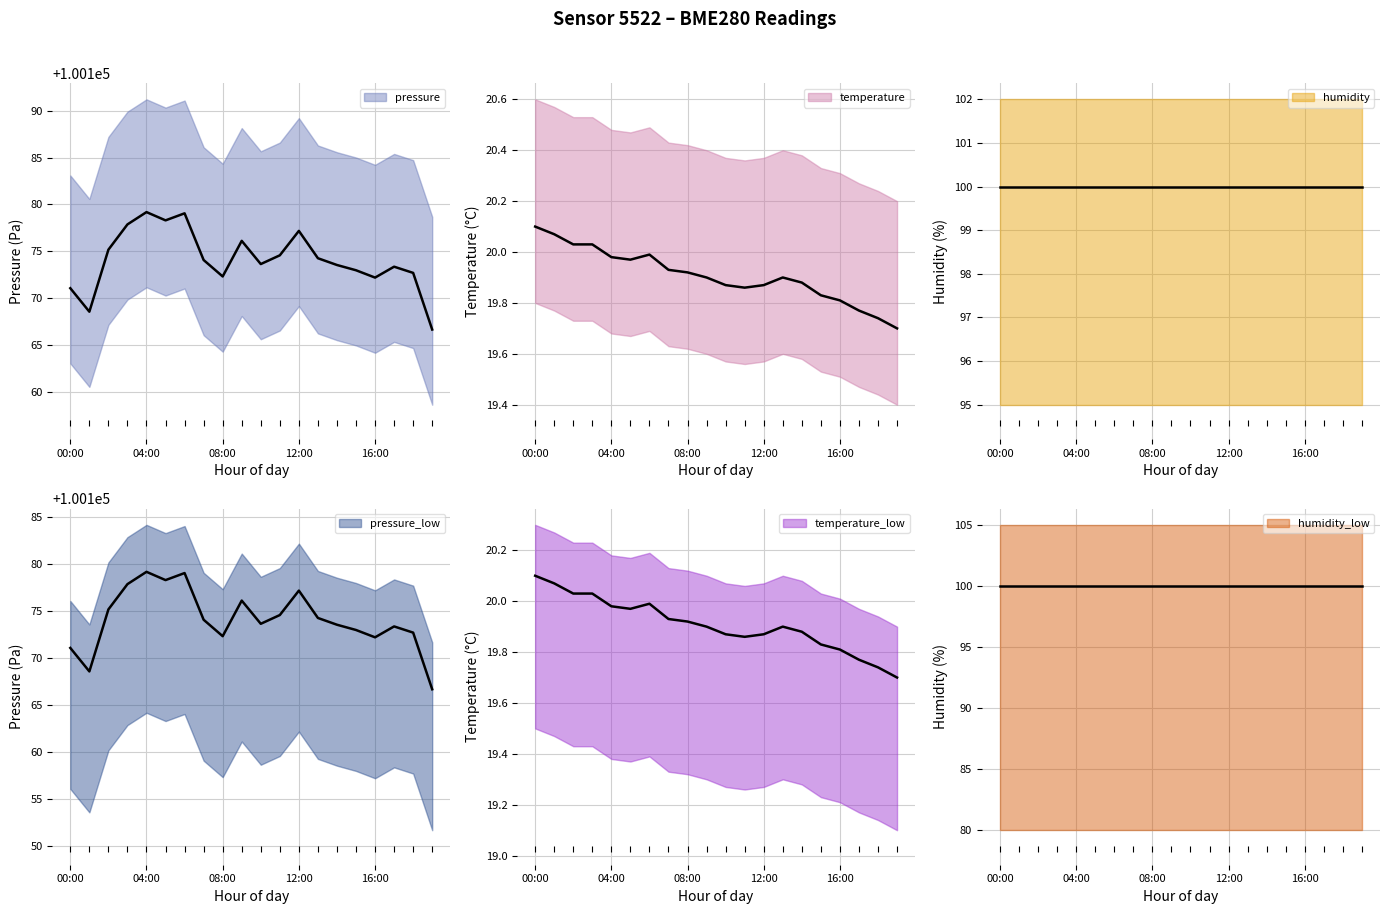

True or false: temperature and pressure cross at least once.

False